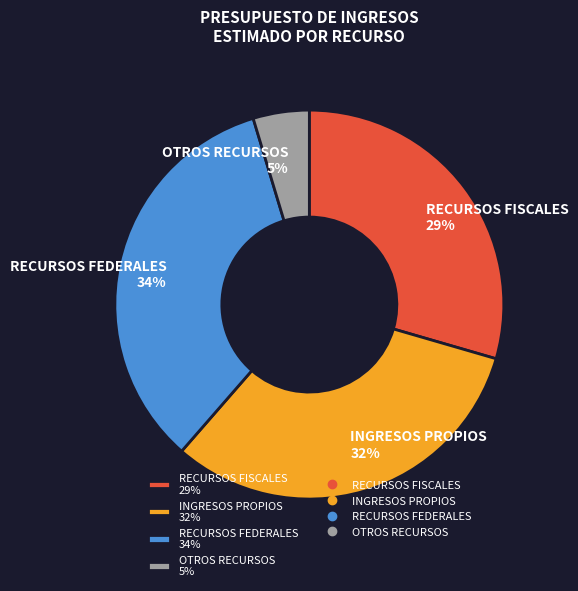

Is it true that RECURSOS FISCALES is 40% of the pie?

False